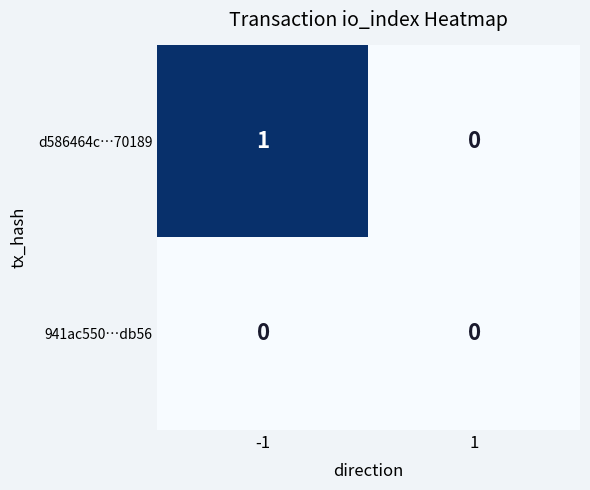

Which series has the largest total across all categories?

d586464c…70189